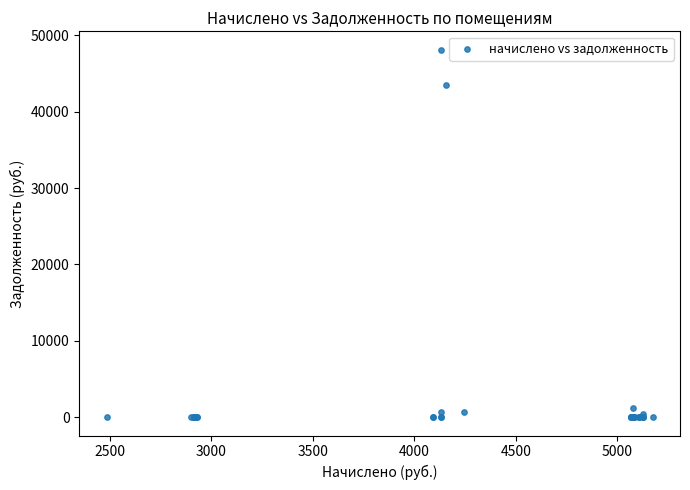

What Y value in the scatter plot is closest to 24064?

43524.3